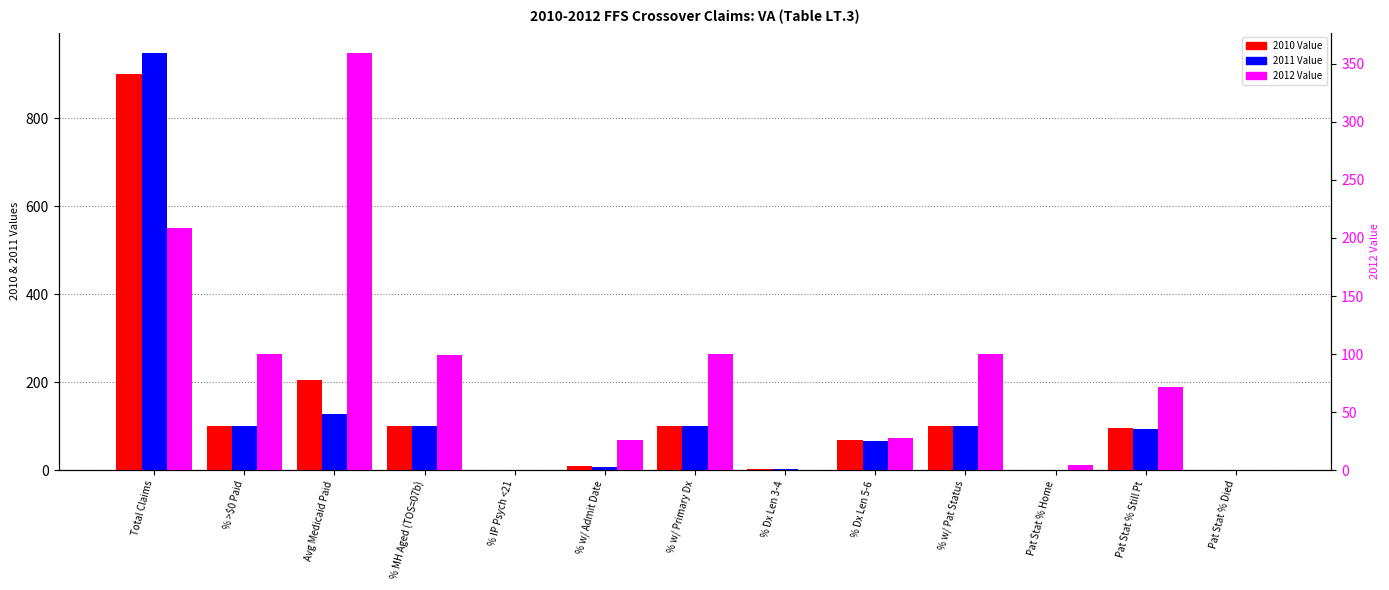

How many groups of bars are there?

13